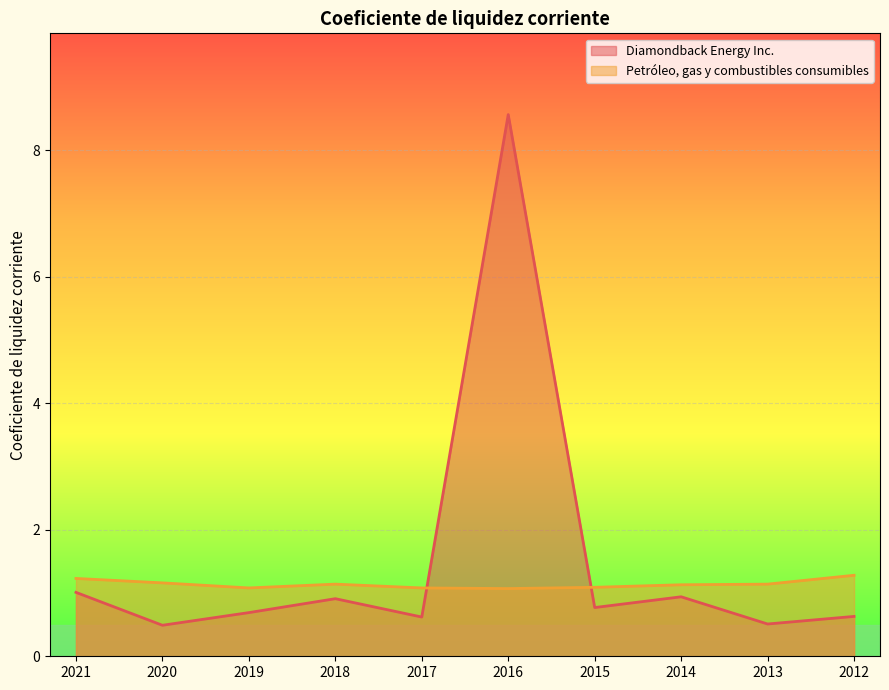

At how many categories does at least one series exceed 3?

1